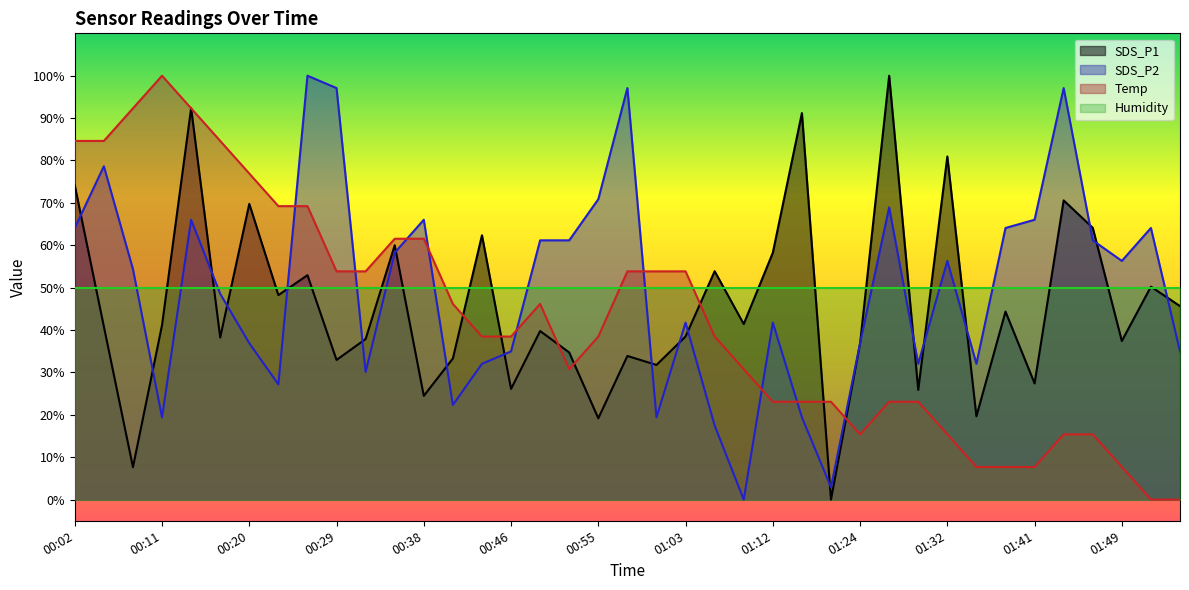

How many intersections are there between Temp and SDS_P1?

9